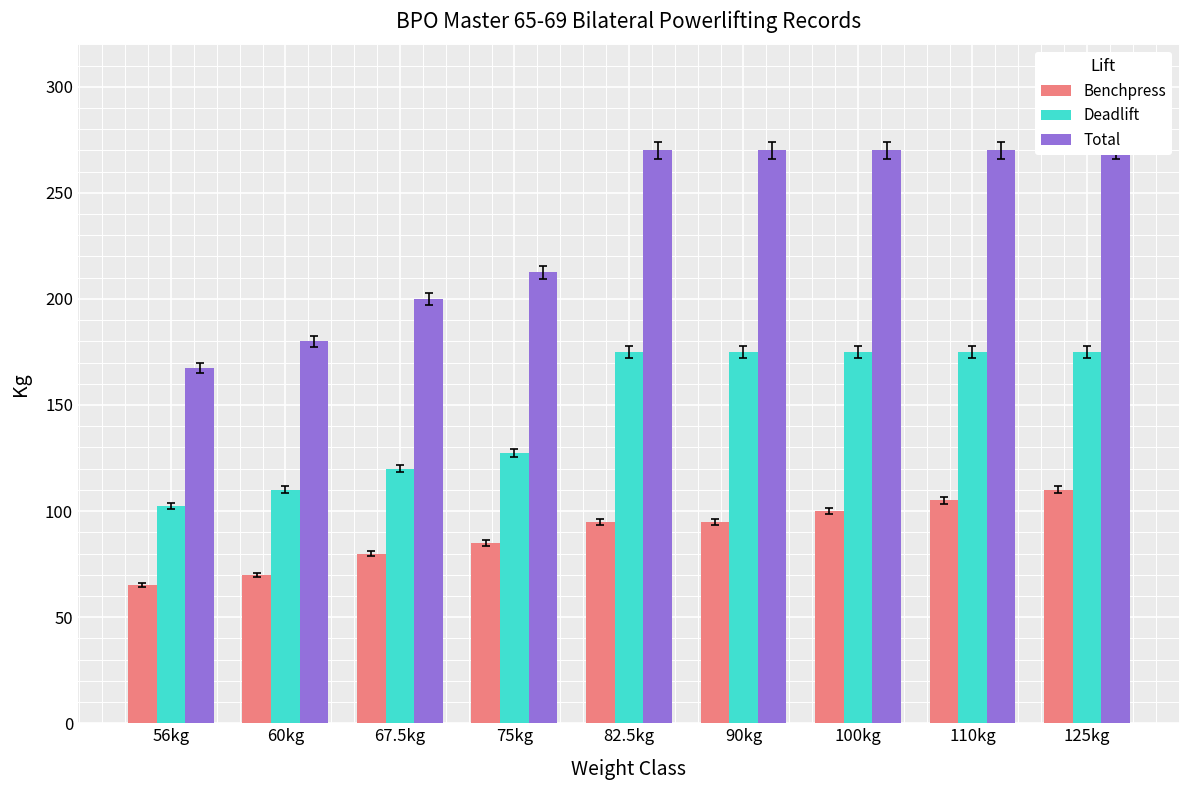

What is the sum of all Deadlift values?

1335.0